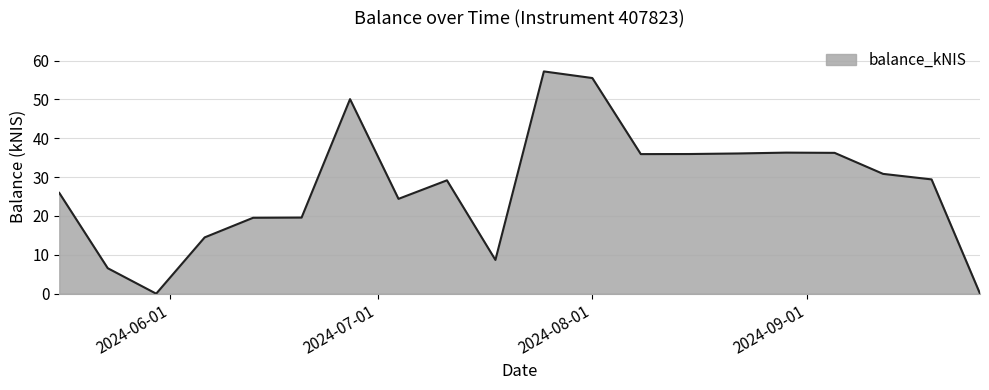

What is the difference between the maximum and minimum values?

57.2